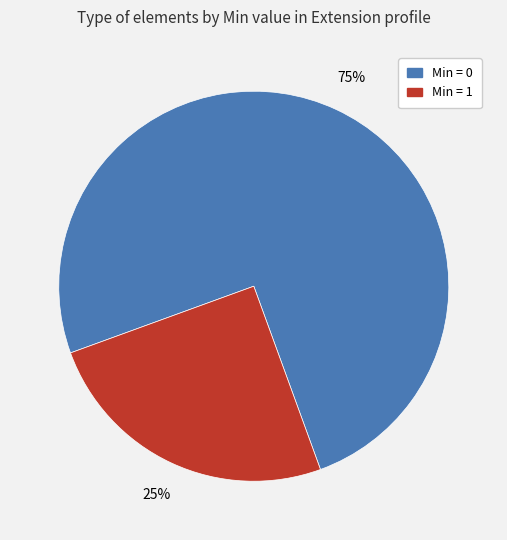

To the nearest percent, what is the difference between the Min = 1 and Min = 0 slice percentages?

50%